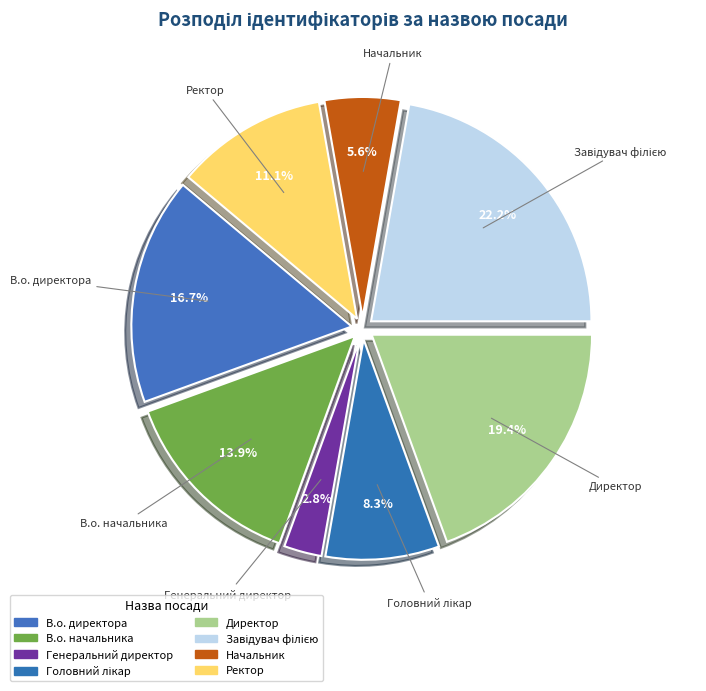

What percentage is the В.о. начальника slice, to the nearest percent?

14%